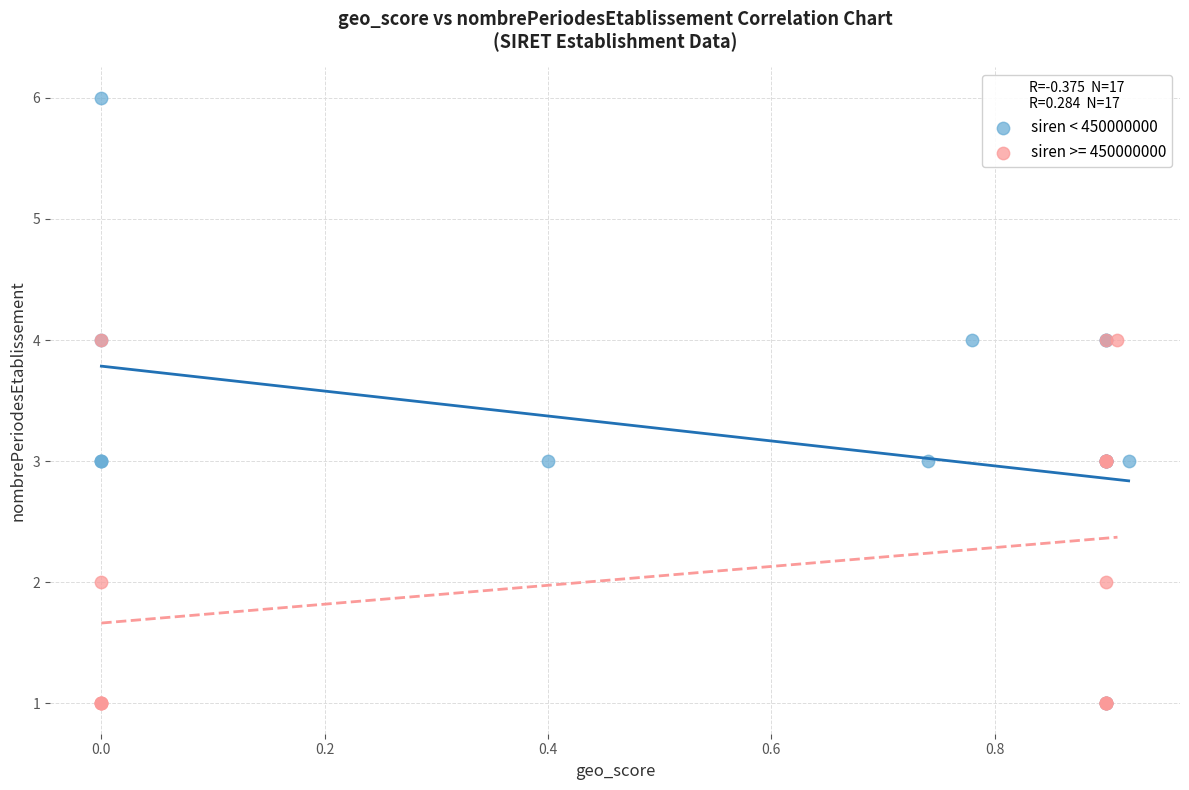

Which series has the largest Y range (max minus min)?

siren < 450000000